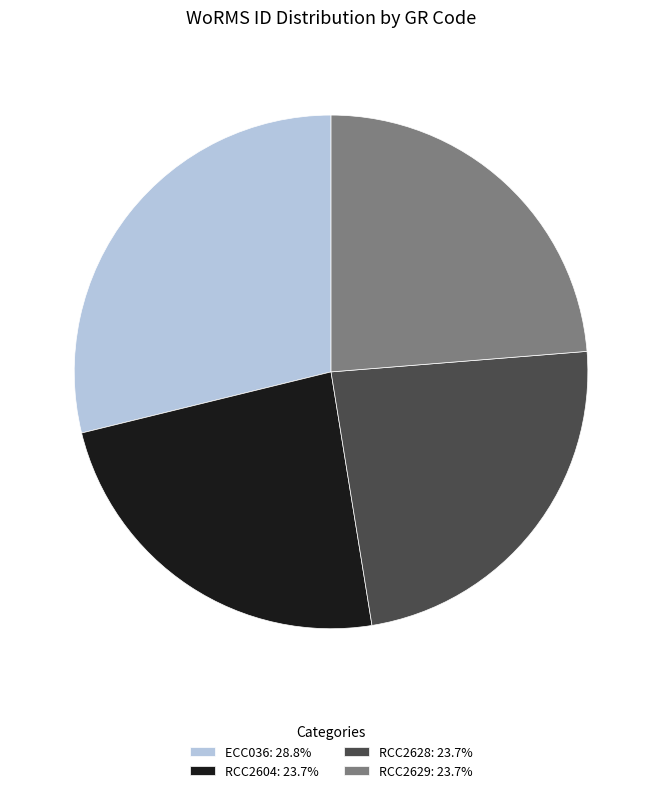

Approximately how many times larger is the value at RCC2604: 23.7% compared to RCC2628: 23.7%?

1.0